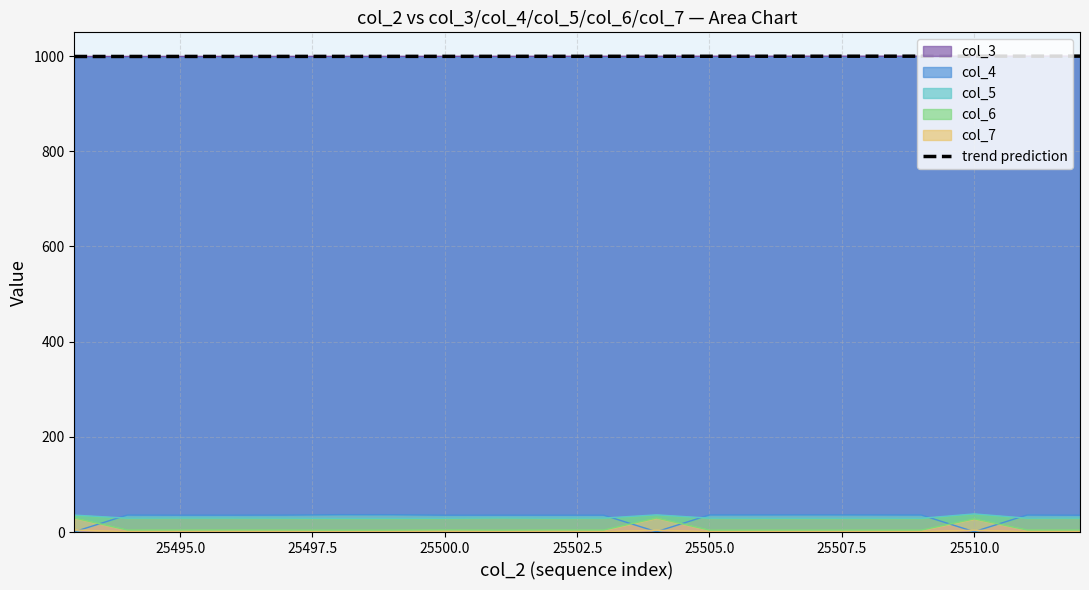

What is the minimum value shown in the chart?

999.3